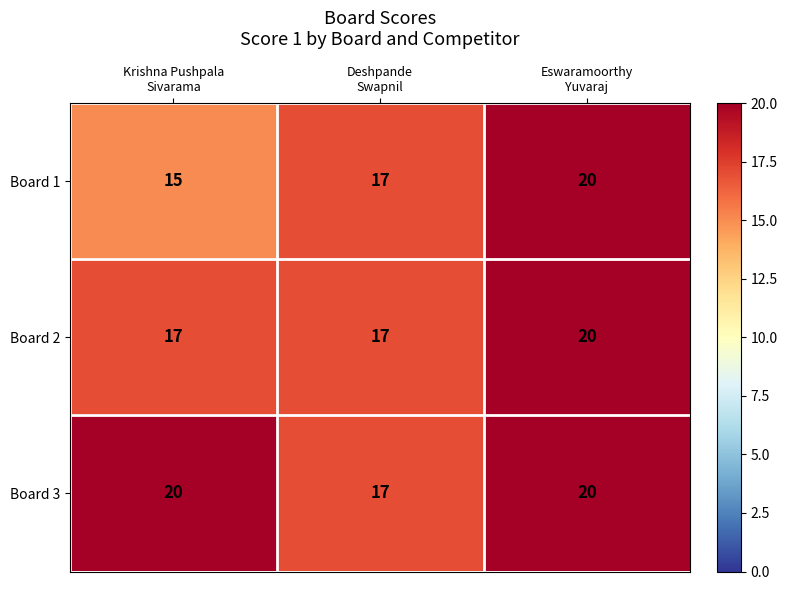

Reading left to right, extract all data points from this chart.

Board 1: 15	17	20
Board 2: 17	17	20
Board 3: 20	17	20